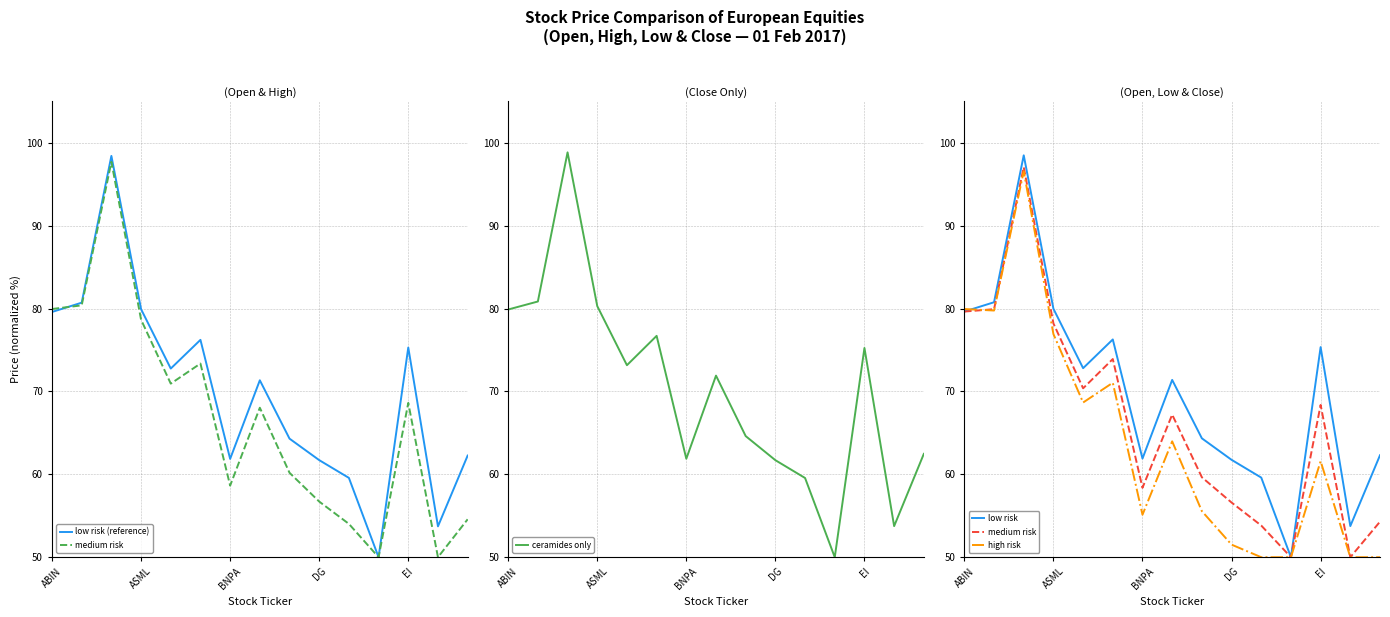

What is the difference between the maximum and second lowest values in the low risk series?

44.7